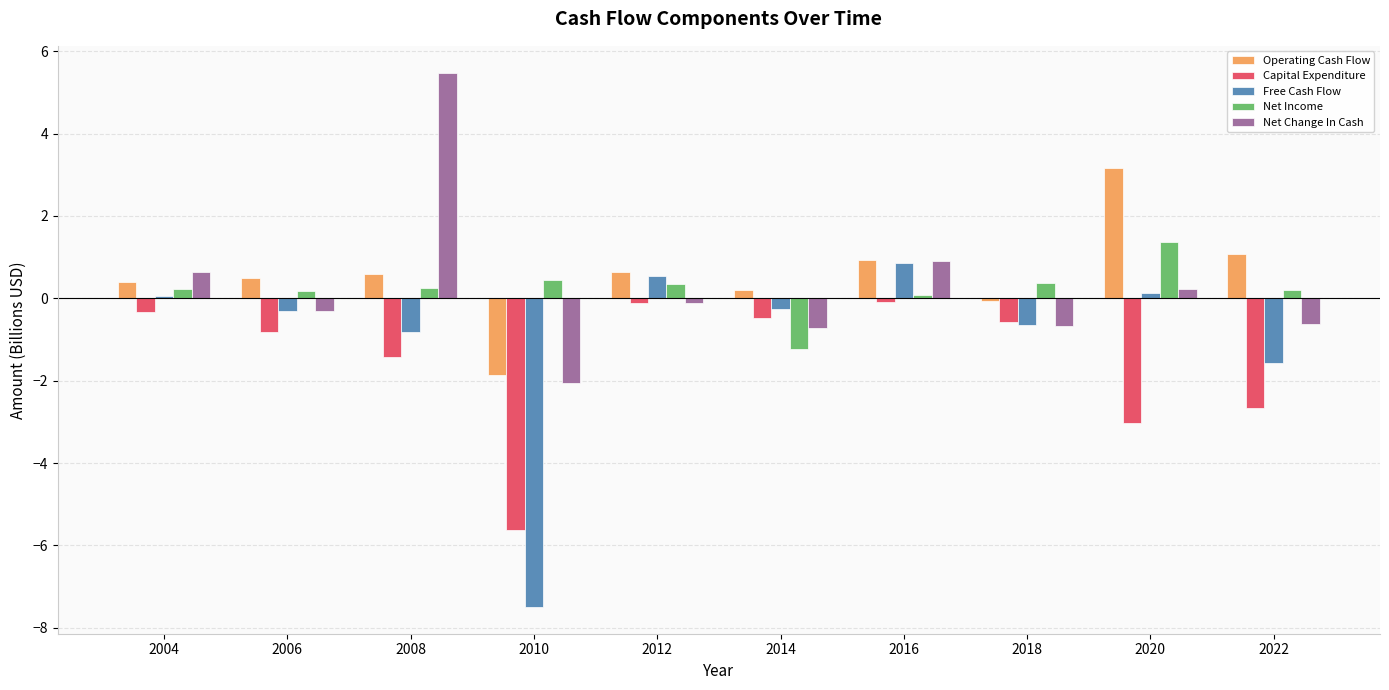

Does the chart contain stacked bars?

No